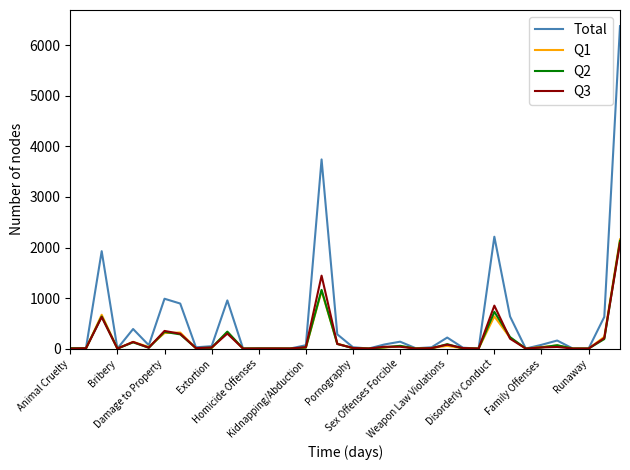

Which series has the widest spread of values?

Total